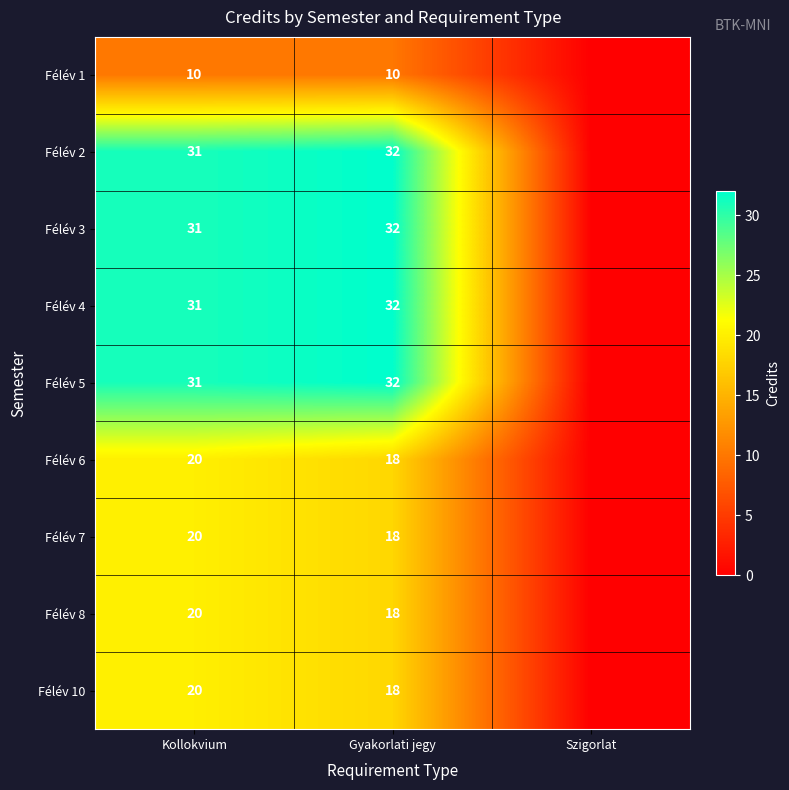

True or false: Félév 1 has a value of 7 at Gyakorlati jegy.

False